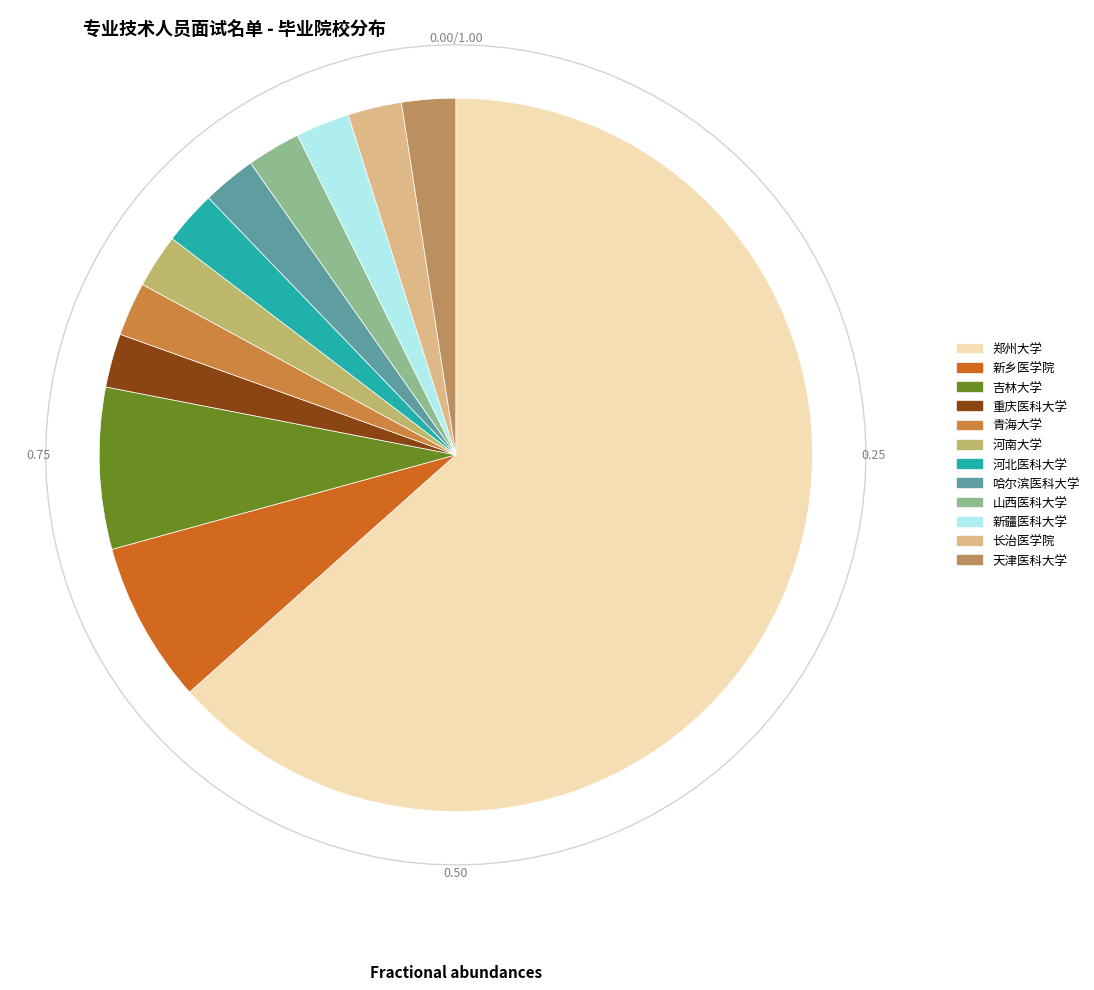

Is 郑州大学 the majority of the pie?

Yes